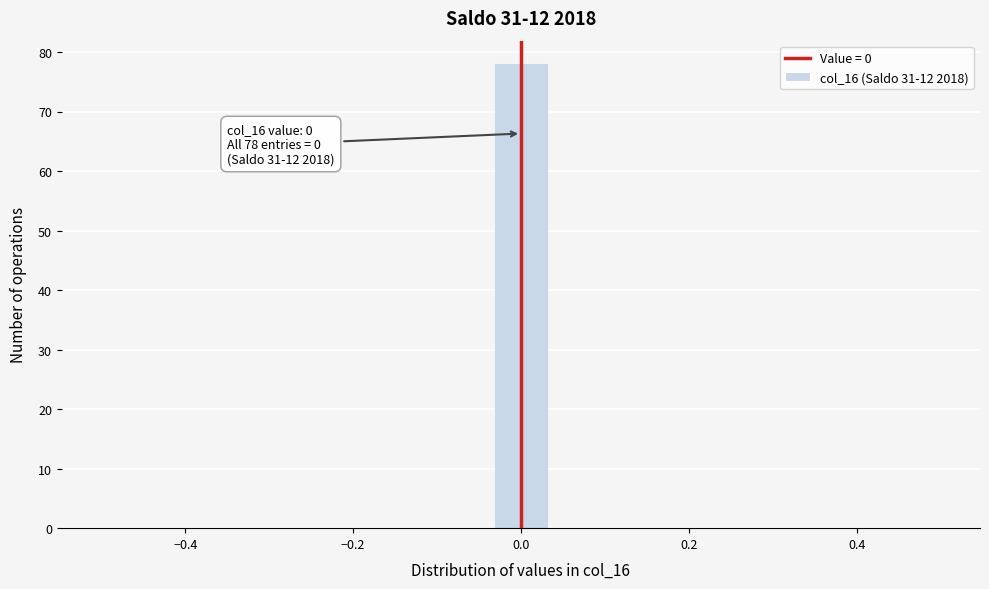

Around what value on the x-axis is the tallest bar? Give the approximate position of its centre, as read against the axis.

0.00